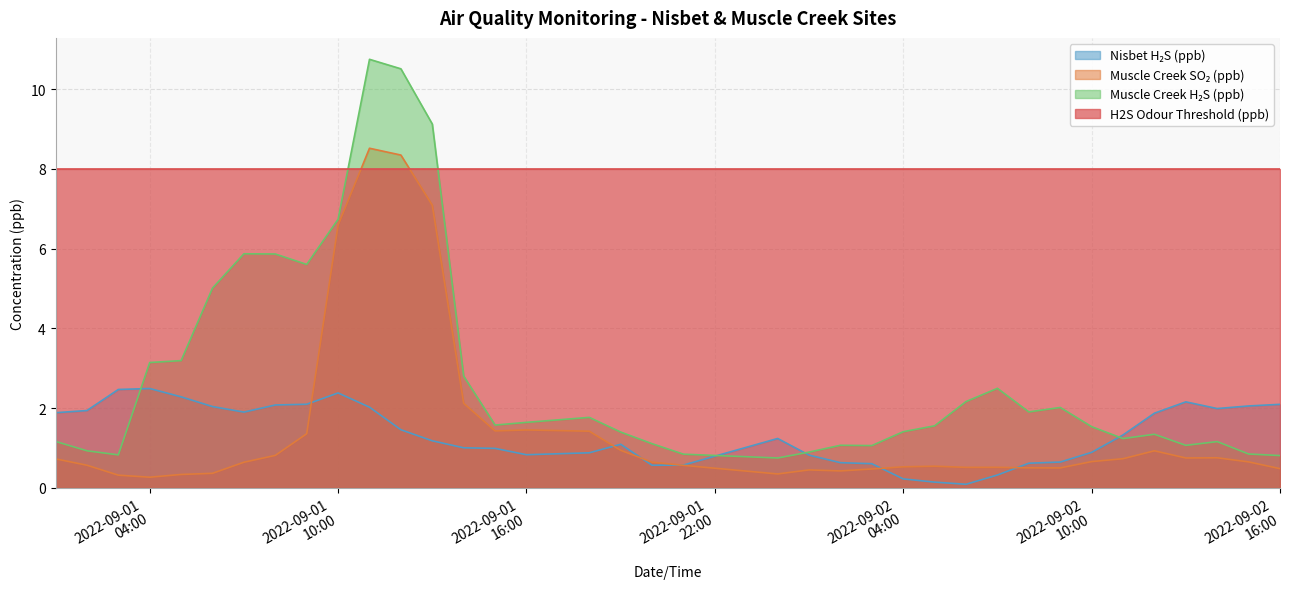

Which category has the highest value in the Nisbet H₂S (ppb) series?

2022-09-01 04:00